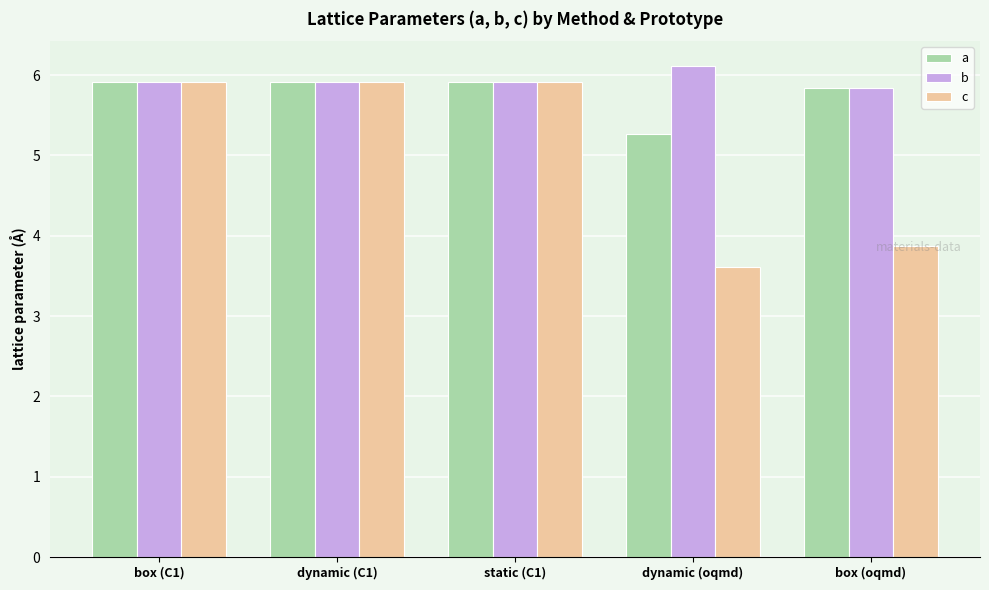

What is the value of the b bar at the 2nd from the left?

5.9